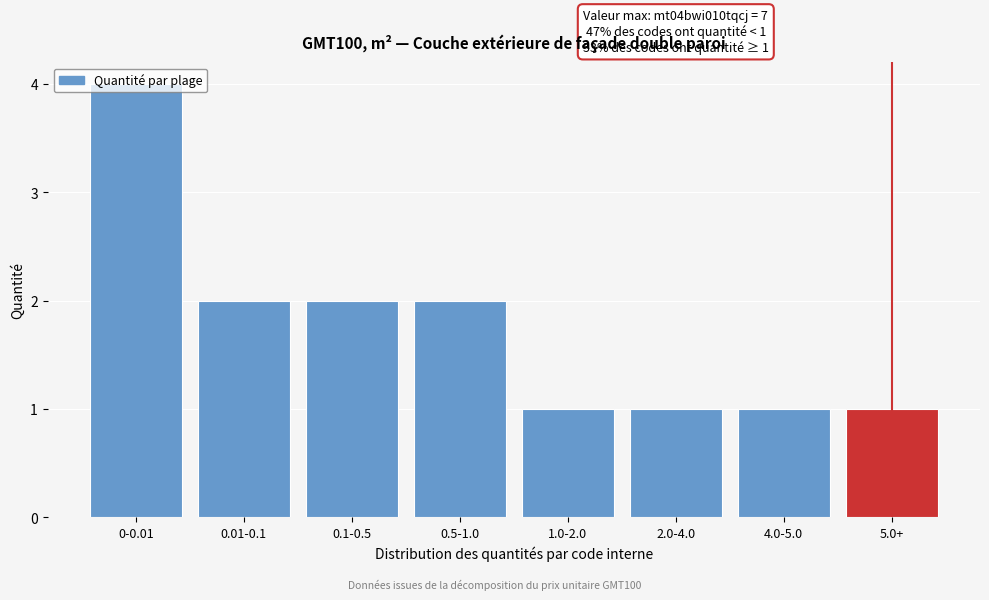

What is the difference between the maximum and minimum values?

3